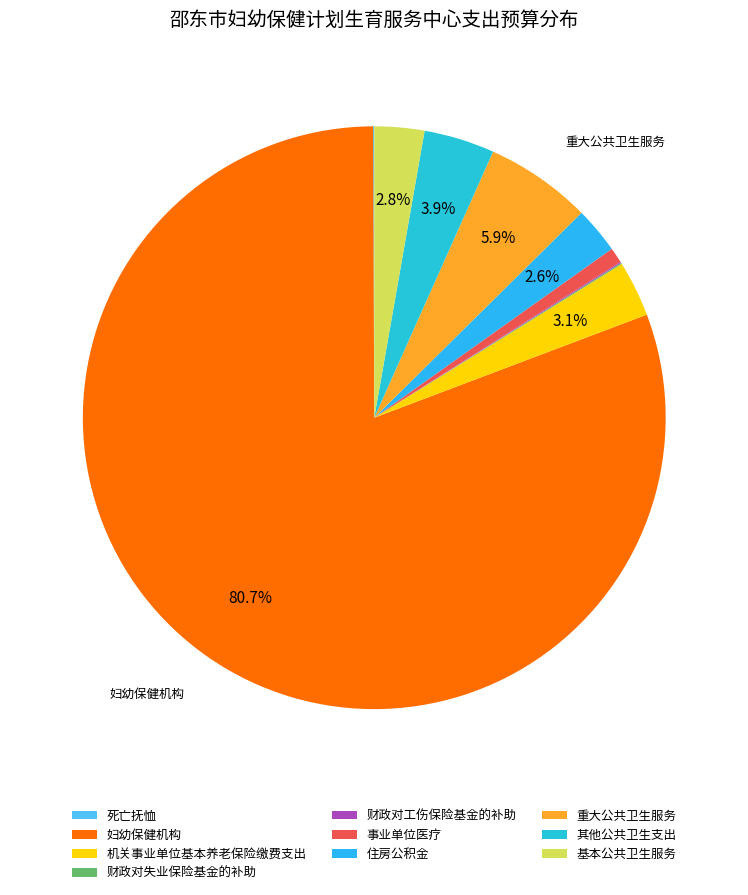

Which category has the smallest portion of the pie?

死亡抚恤